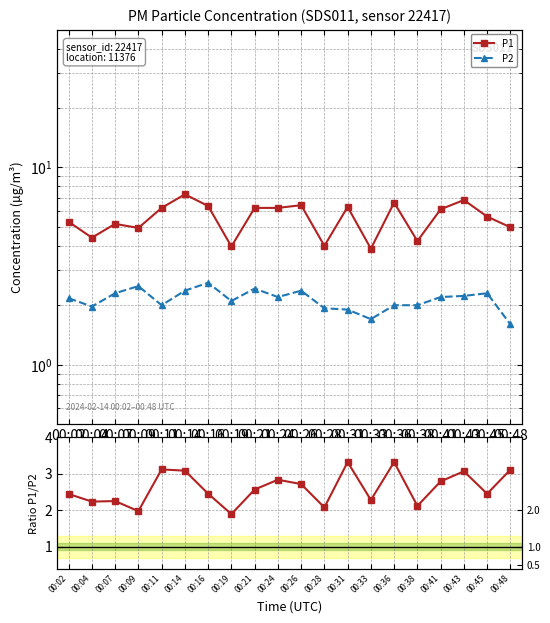

What is the approximate value of P2 at 00:45?

2.3